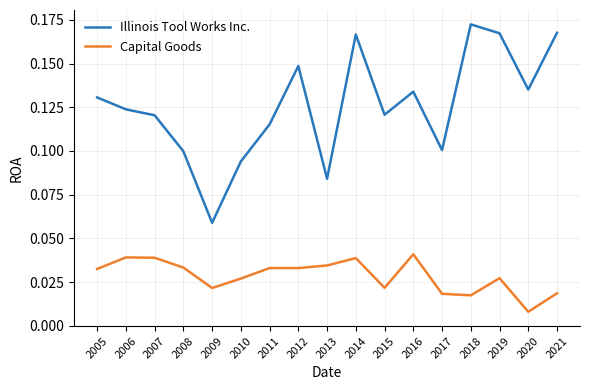

Which series has the largest total across all categories?

Illinois Tool Works Inc.